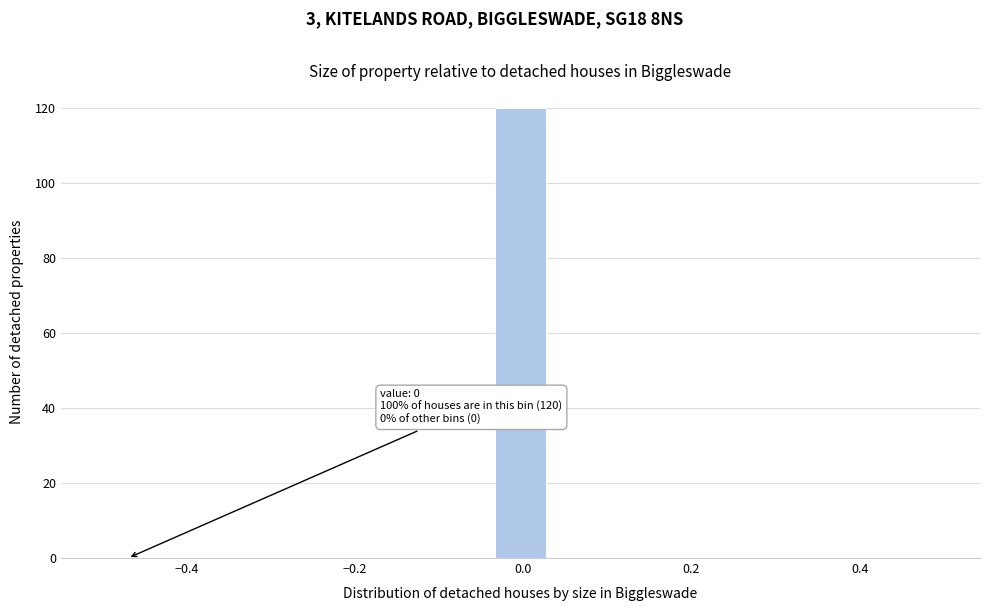

Around what value on the x-axis is the tallest bar? Give the approximate position of its centre, as read against the axis.

0.00